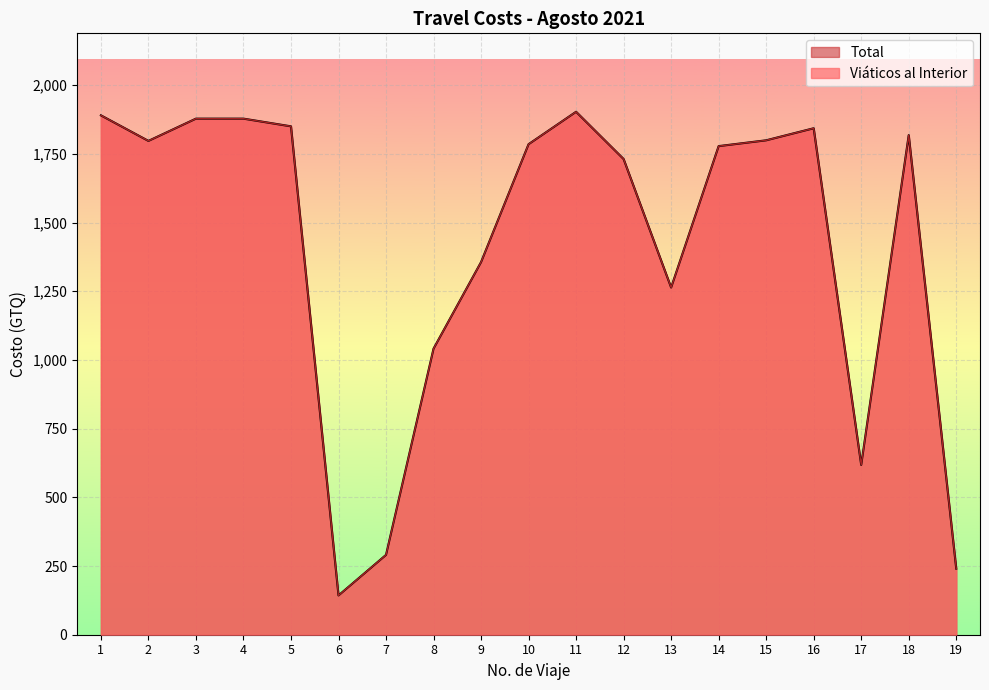

Which series has the largest range (max minus min)?

Total